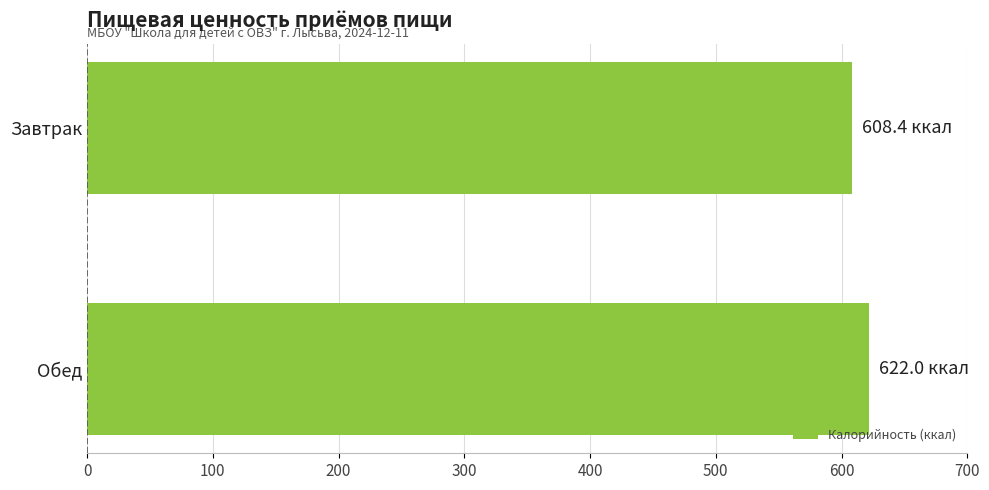

At which category does the chart reach its minimum across all series?

Завтрак